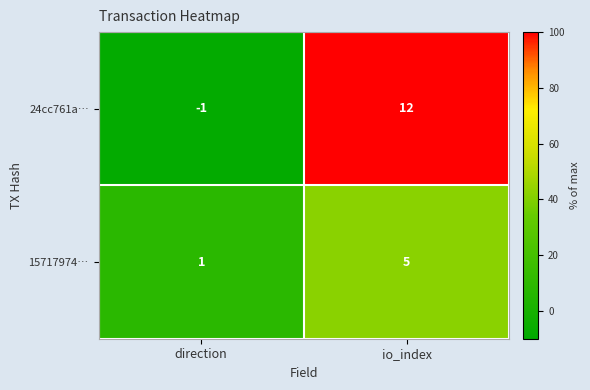

Rank the series by their average value, from highest to lowest.

24cc761a…, 15717974…